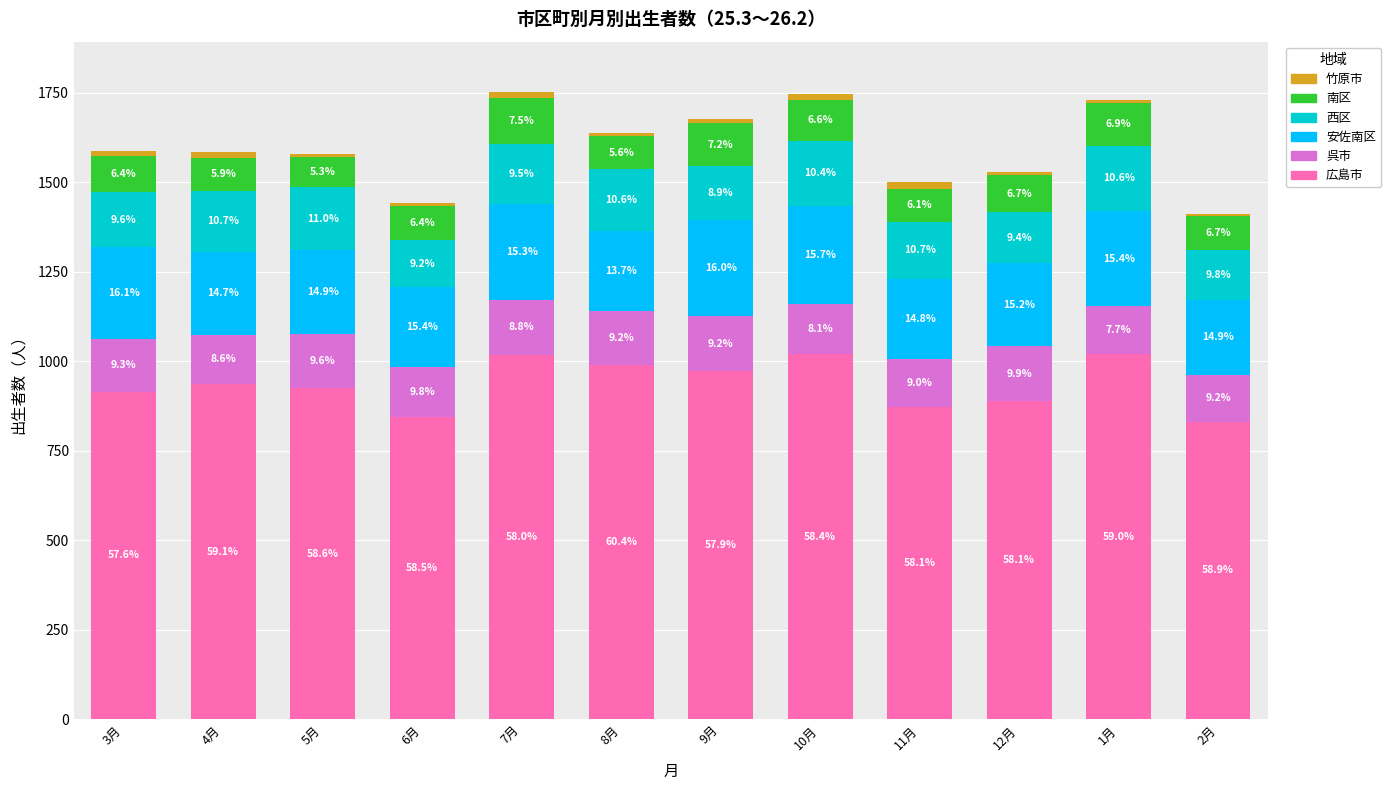

How many bars are there in total?

12